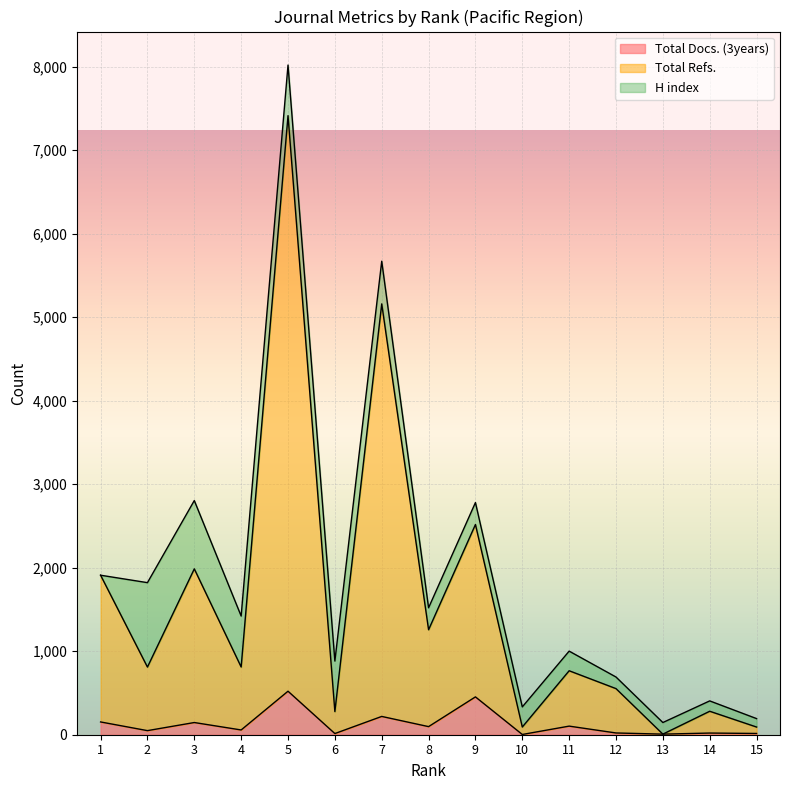

Between 5 and 3, which is larger?

5